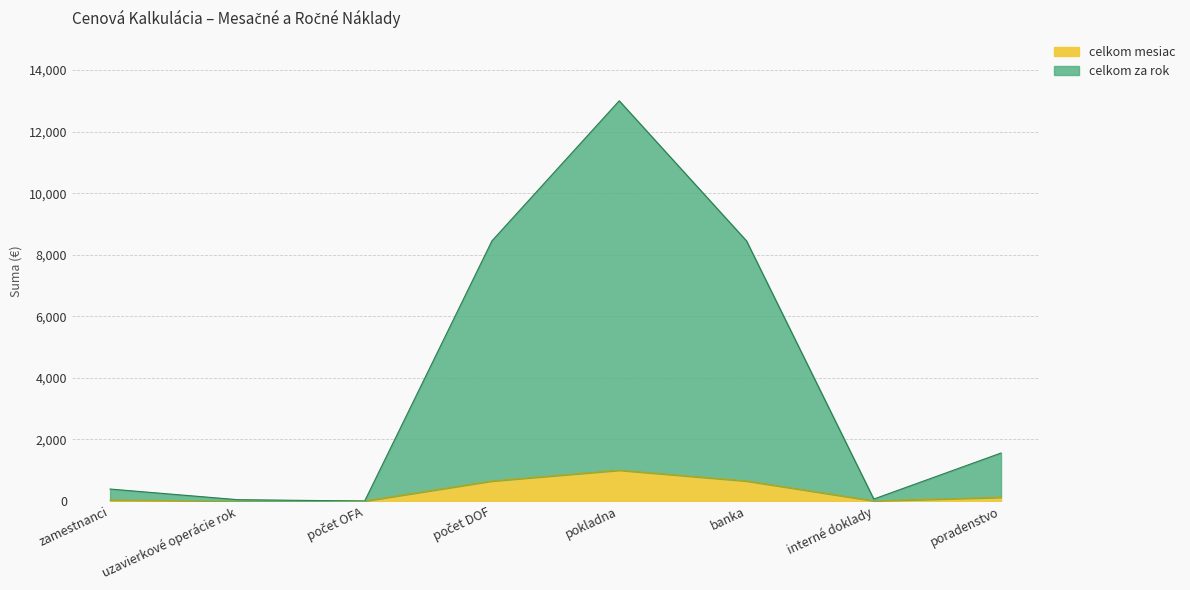

What value does the celkom za rok series have at interné doklady?

65